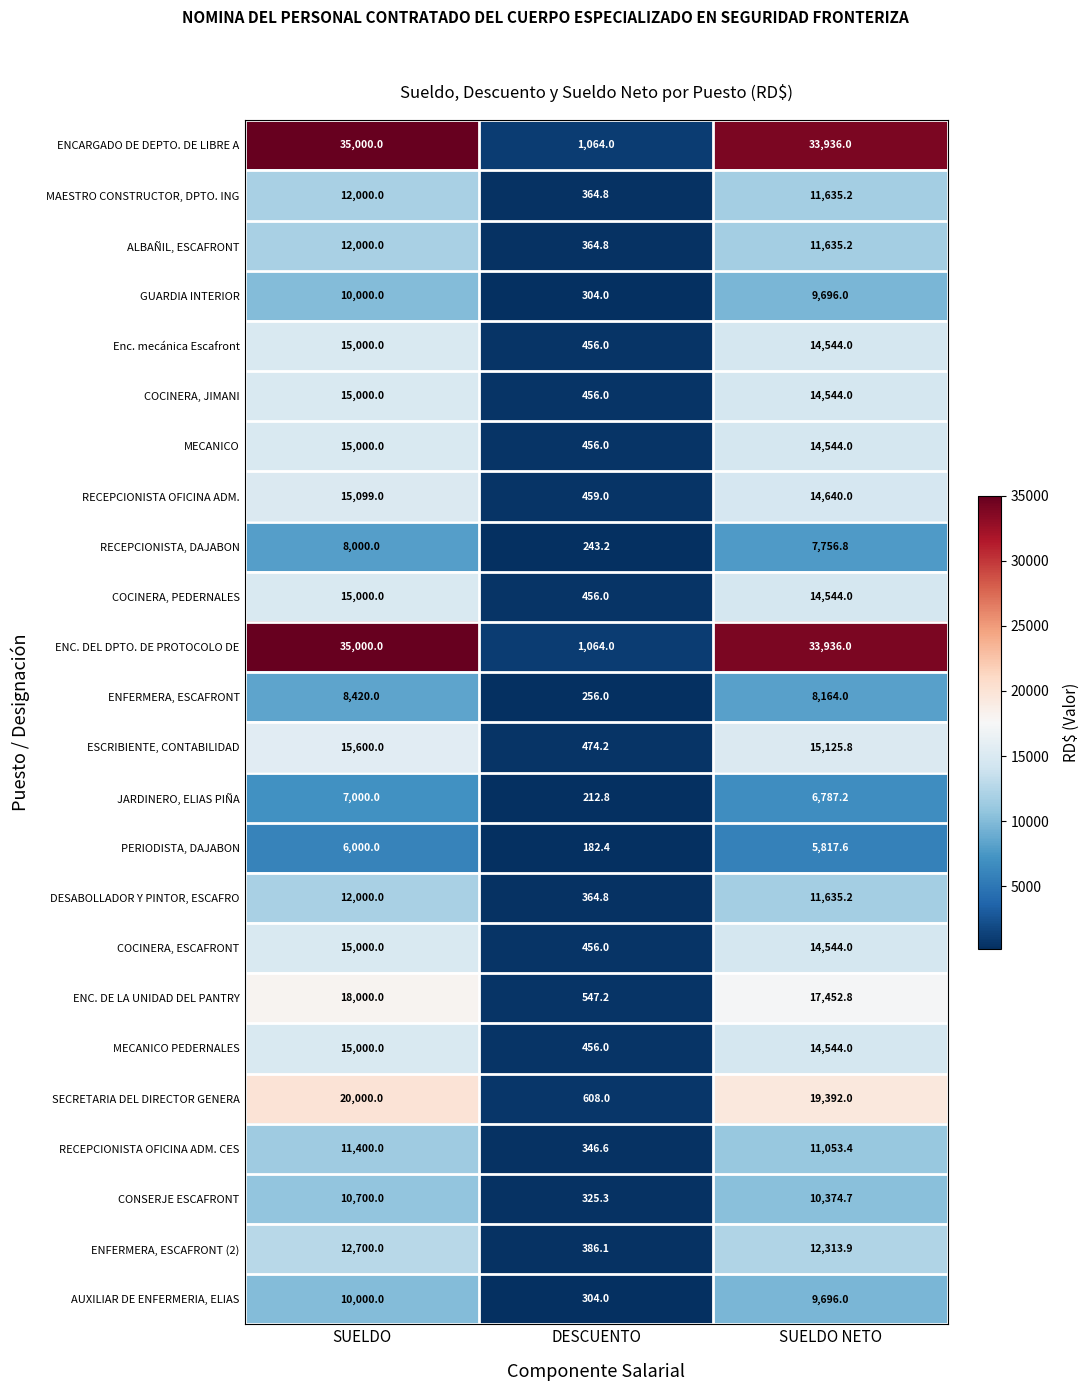

The value of MECANICO PEDERNALES at DESCUENTO is 456.0. True or false?

True